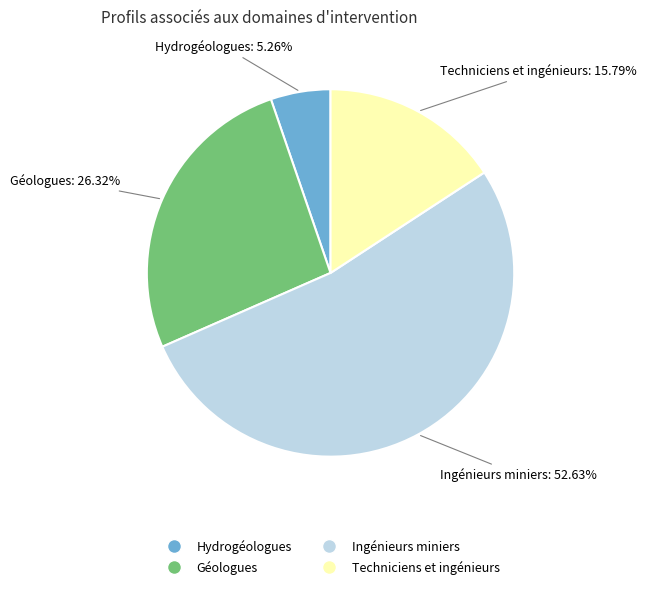

Does any single category account for the majority?

Yes